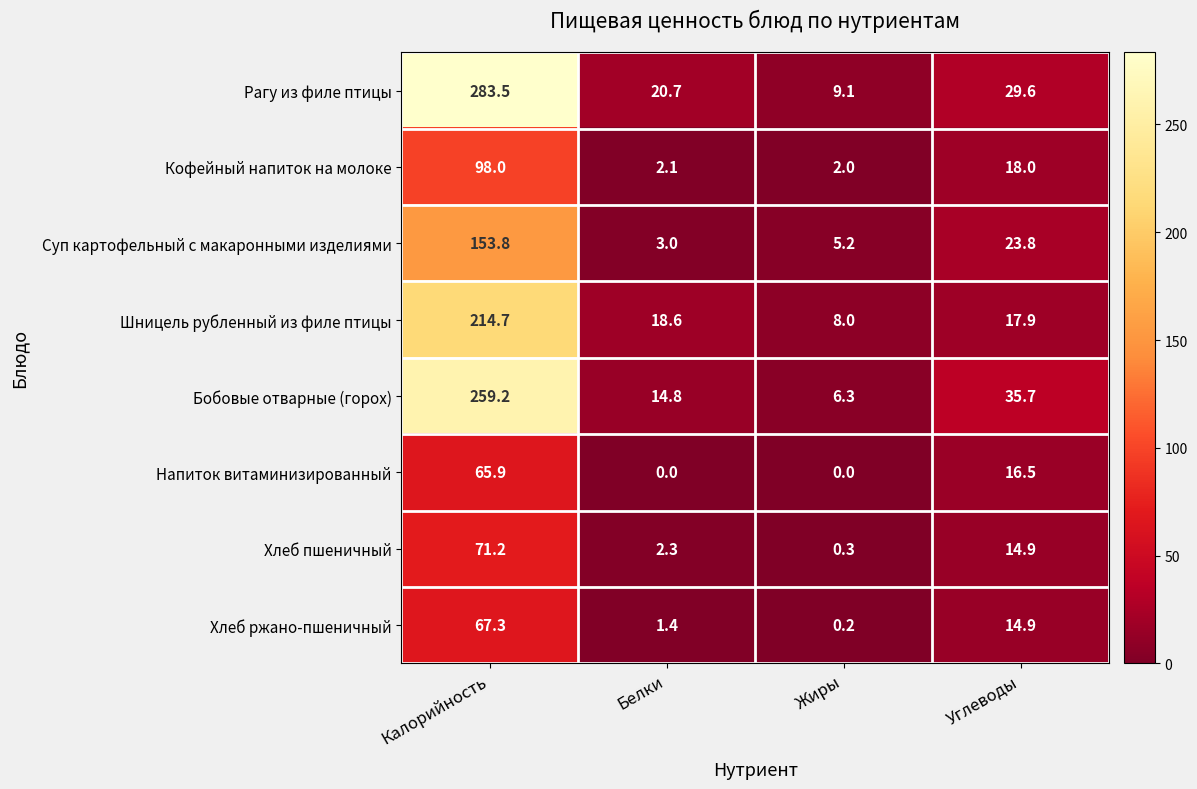

Rank the series at Калорийность from lowest to highest value.

Напиток витаминизированный, Хлеб ржано-пшеничный, Хлеб пшеничный, Кофейный напиток на молоке, Суп картофельный с макаронными изделиями, Шницель рубленный из филе птицы, Бобовые отварные (горох), Рагу из филе птицы